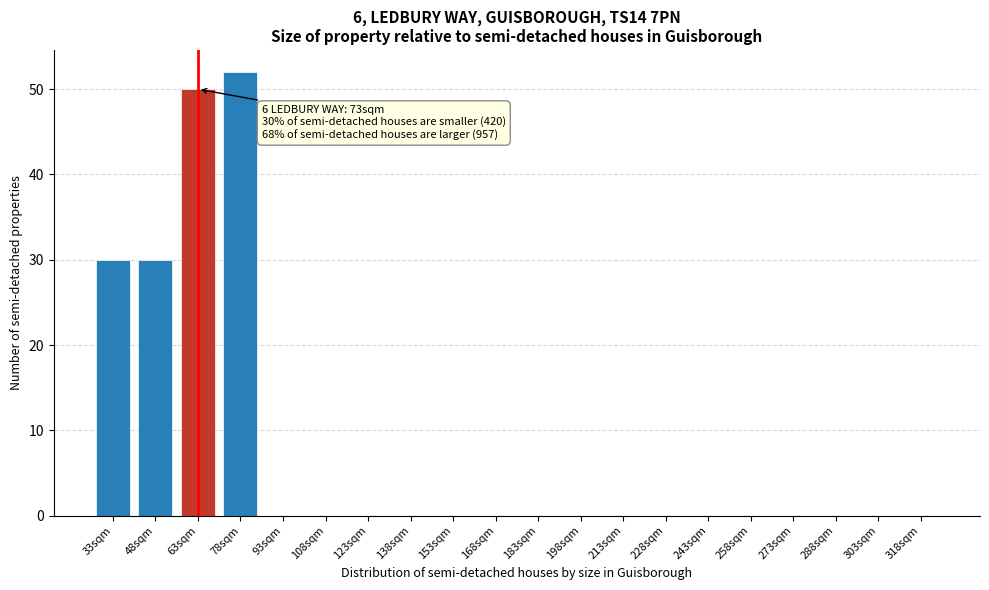

Reading left to right, extract all data points from this chart.

33sqm=30	48sqm=30	63sqm=50	78sqm=52	93sqm=0	108sqm=0	123sqm=0	138sqm=0	153sqm=0	168sqm=0	183sqm=0	198sqm=0	213sqm=0	228sqm=0	243sqm=0	258sqm=0	273sqm=0	288sqm=0	303sqm=0	318sqm=0